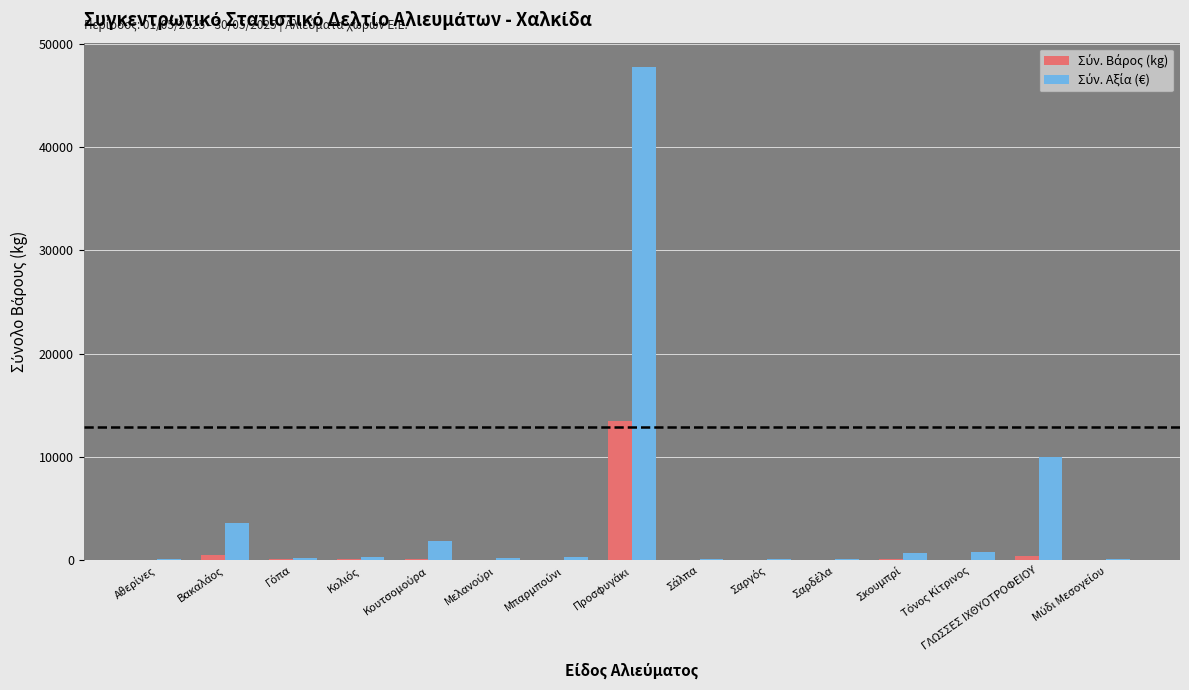

List the series in order of their peak value, lowest first.

Σύν. Βάρος (kg), Σύν. Αξία (€)